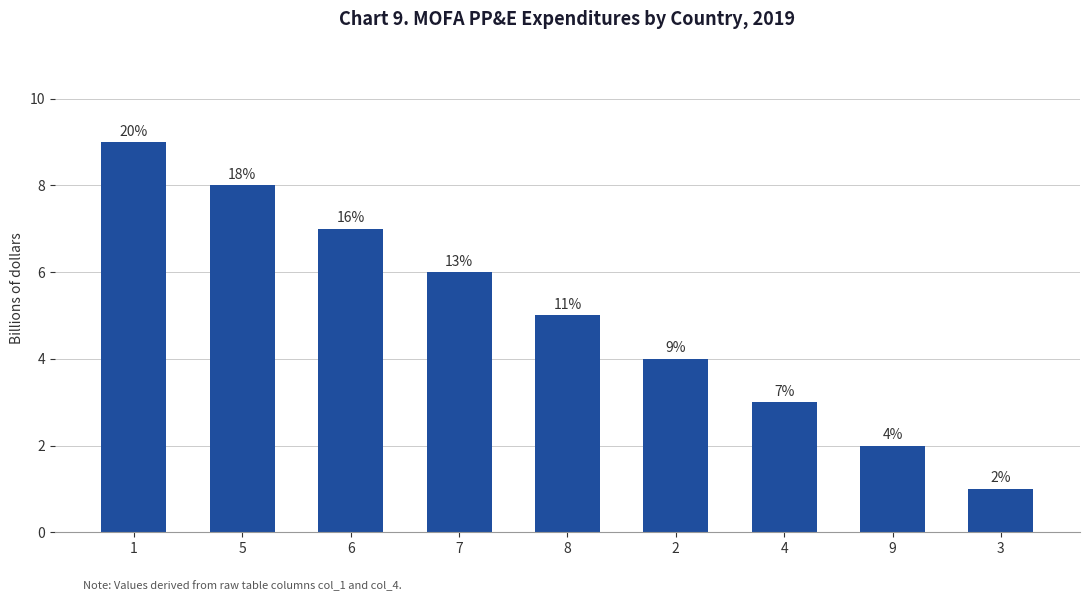

What is the sum of the values at 2 and 5?

12